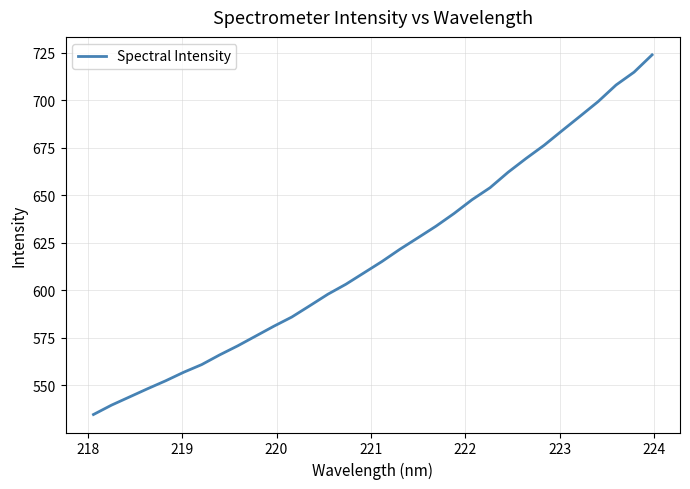

What is the greatest value displayed?

723.9